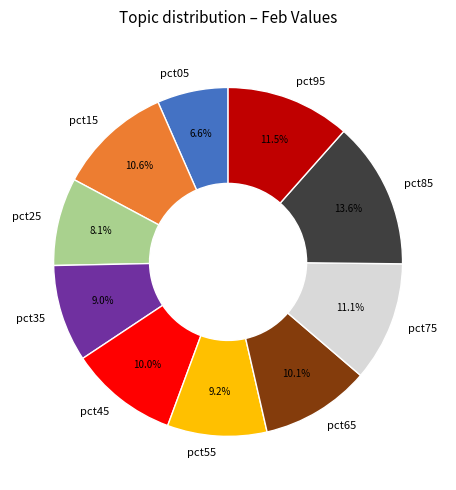

Is pct25 the majority of the pie?

No